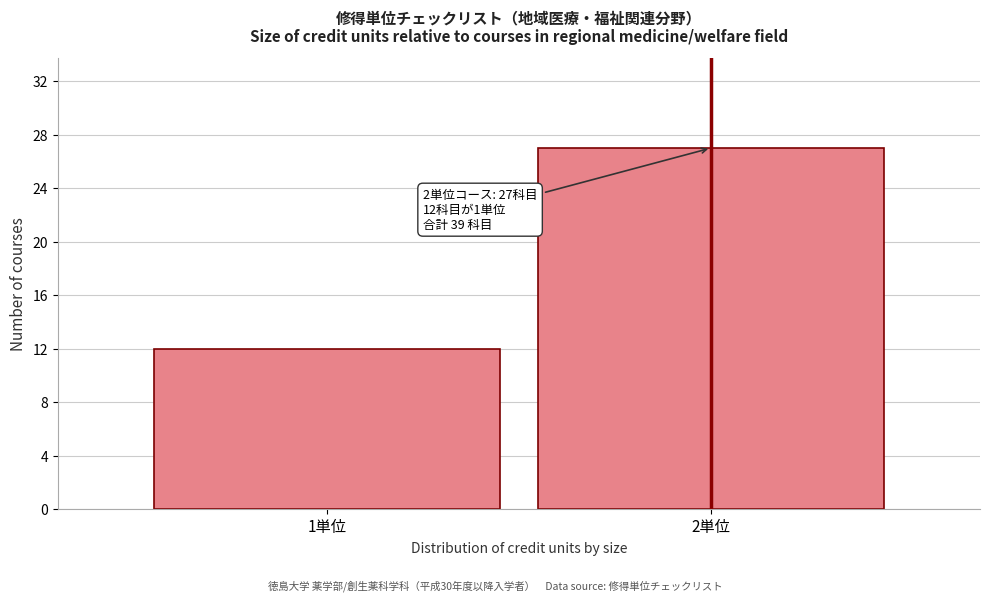

Reading right to left, what are all the values shown in this chart?

2単位=27	1単位=12